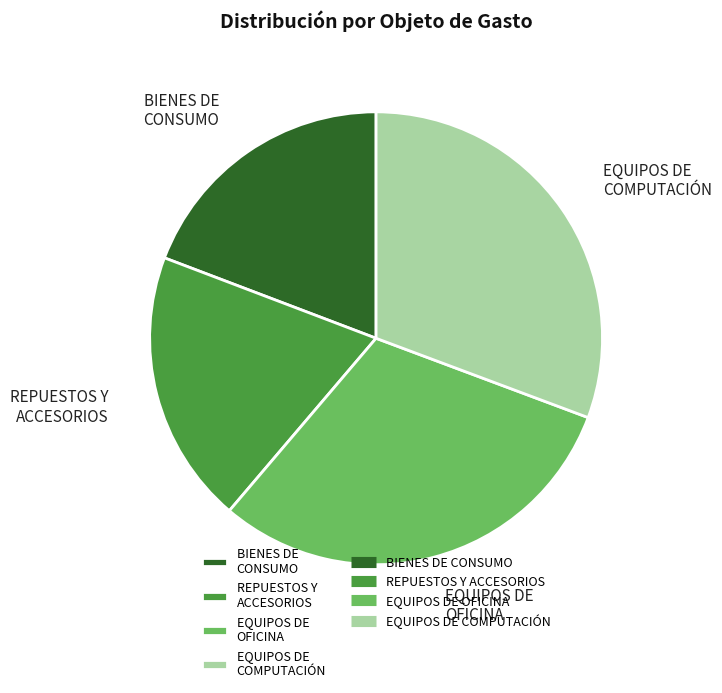

Count the number of slices in the pie.

4